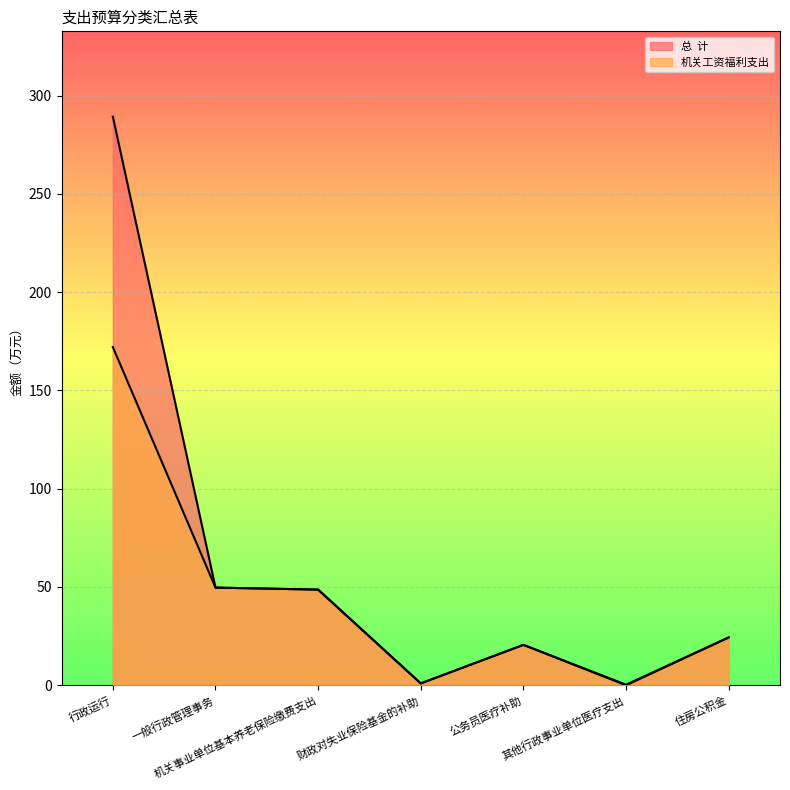

What is the label of the 4th point from the right?

财政对失业保险基金的补助